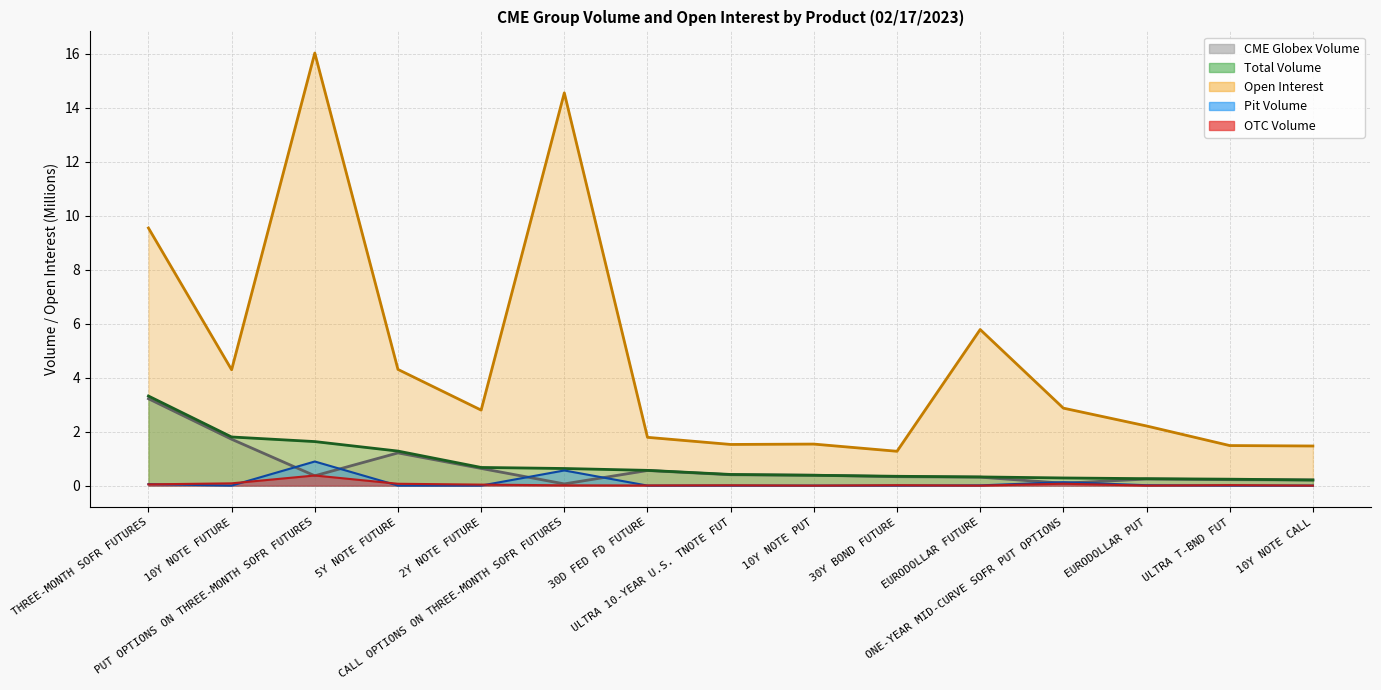

Rank the series by their maximum value, from lowest to highest.

OTC Volume, Pit Volume, CME Globex Volume, Total Volume, Open Interest